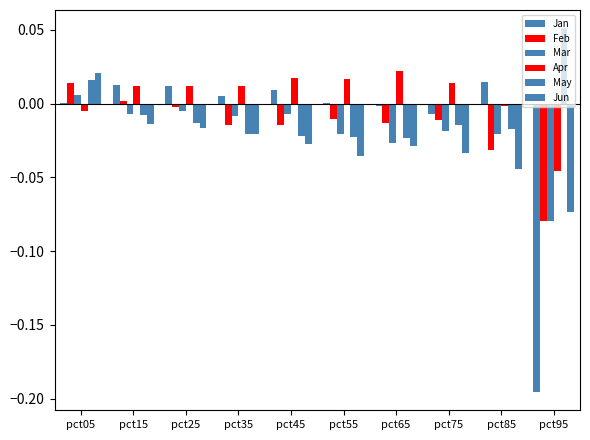

How many categories are shown in the chart?

10